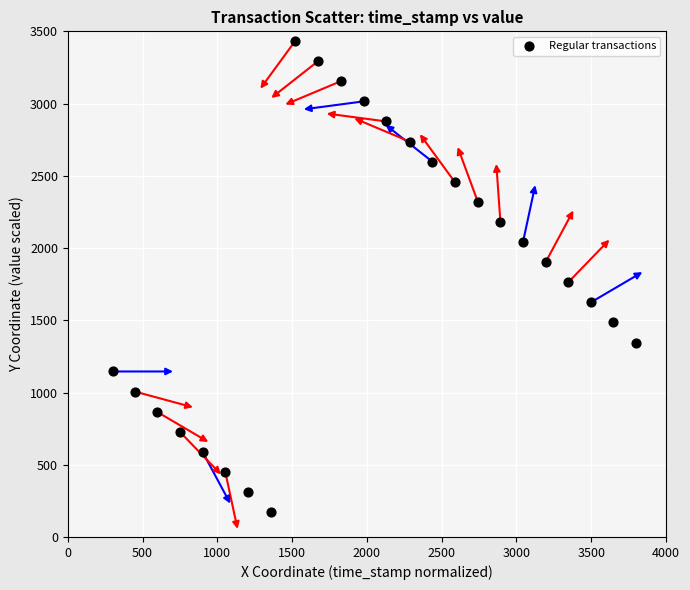

What is the range of X values (max minus min)?

3500.0